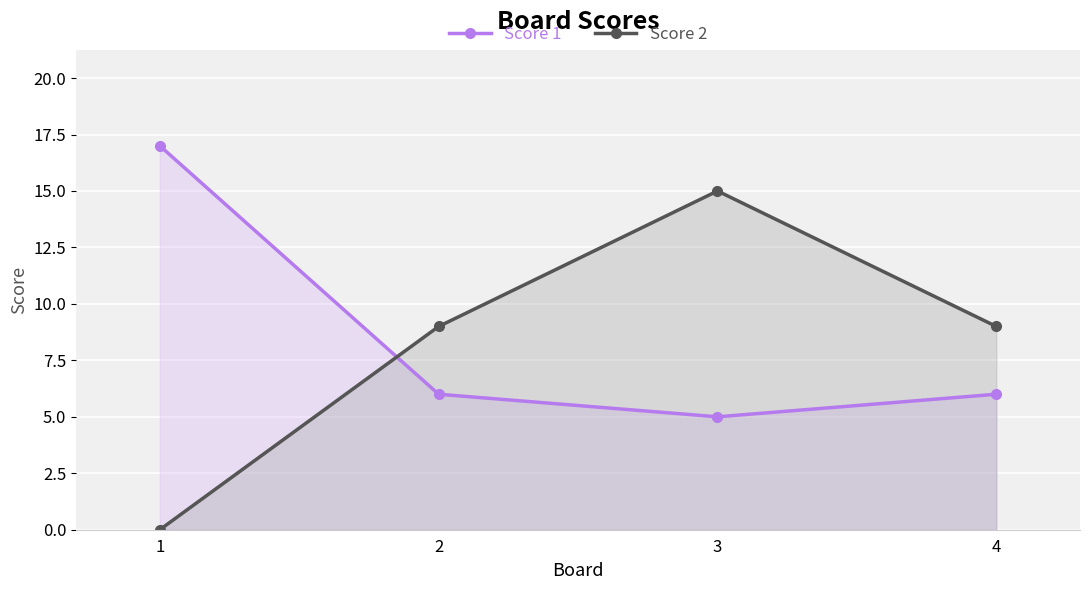

The Score 1 series shows 17 at 1. True or false?

True